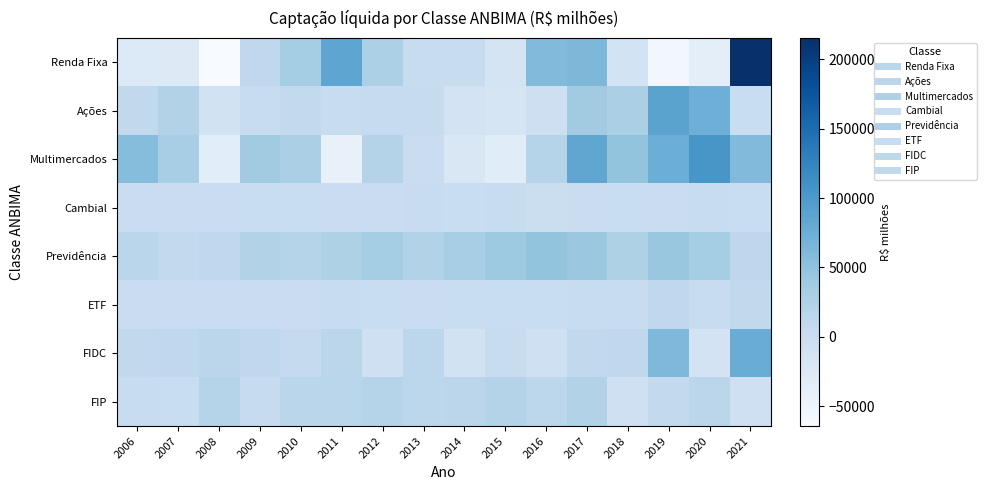

What is the minimum value shown in the chart?

-64531.2